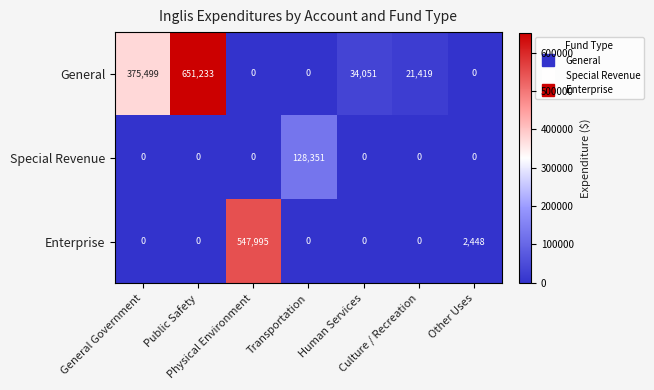

What is the difference between the maximum and minimum values in the General series?

651233